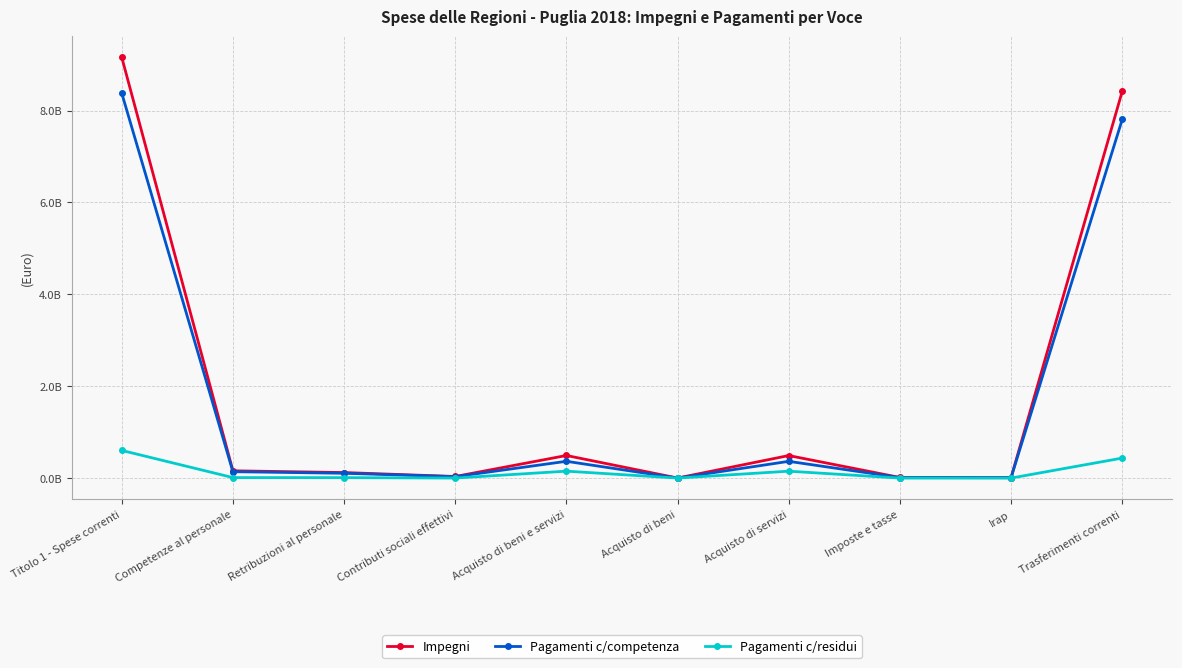

Reading left to right, list all the values displayed in this chart.

Impegni: 9161412300	158570698	120690909	34714753	492096052	1428819	490667233	13216260	10458732	8418565312
Pagamenti c/competenza: 8379830945	139225783	104987088	31266692	365630380	790600	364839780	11330555	9134740	7806445282
Pagamenti c/residui: 602287596	10969279	9975545	895810	150935234	596032	150339202	273212	203299	435495556